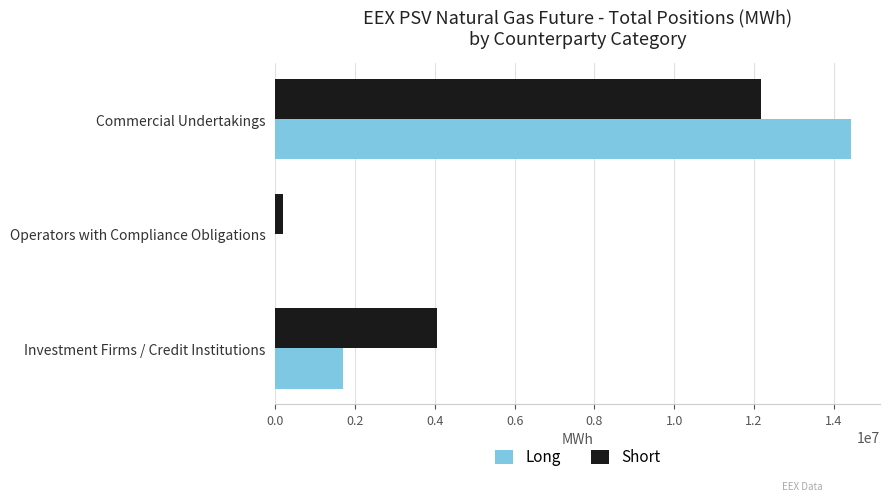

At which category is the sum across all series the highest?

Commercial Undertakings